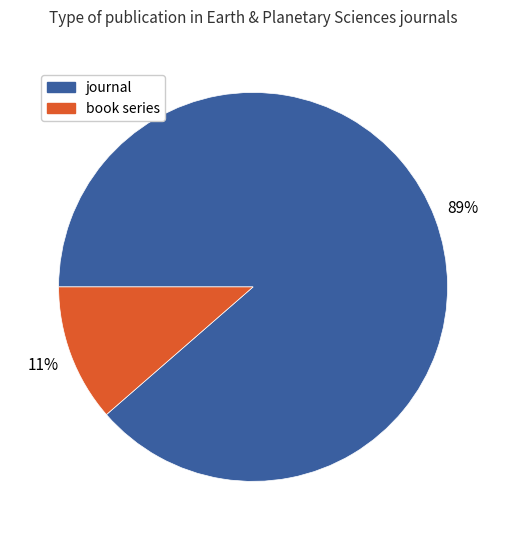

Which category has the biggest portion of the pie?

journal